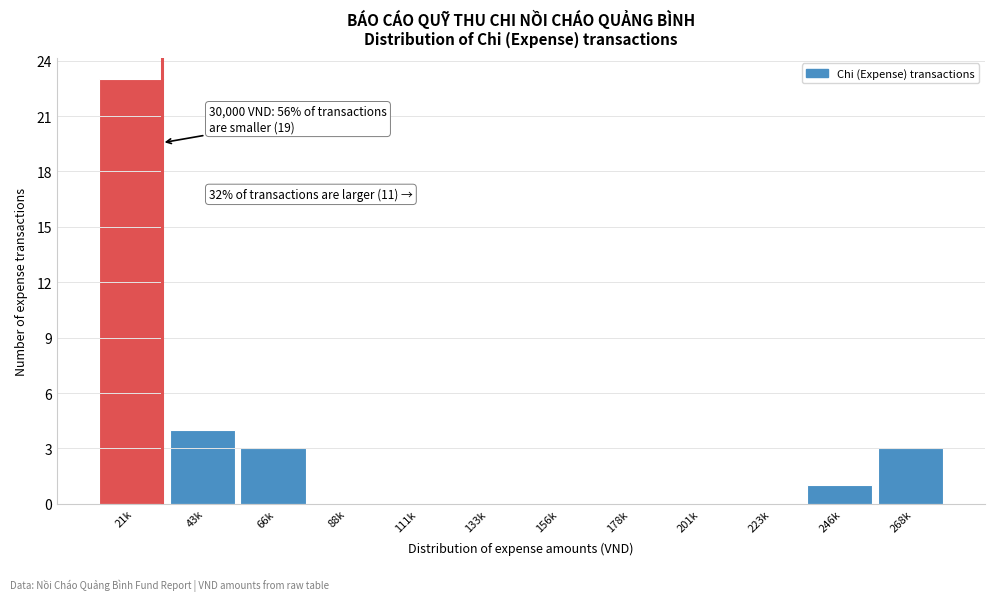

Reading left to right, list all the values displayed in this chart.

21k=23	43k=4	66k=3	88k=0	111k=0	133k=0	156k=0	178k=0	201k=0	223k=0	246k=1	268k=3